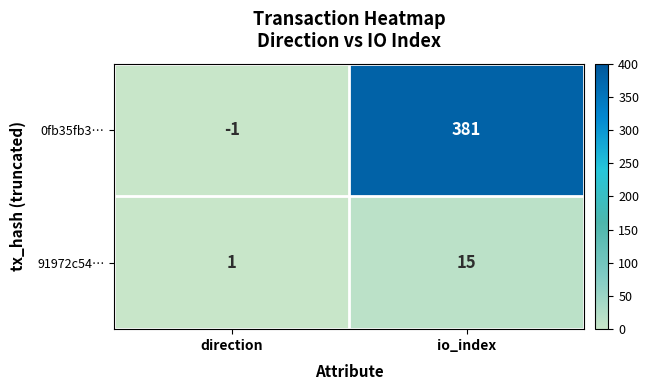

Rank the series by their maximum value, from lowest to highest.

91972c54…, 0fb35fb3…